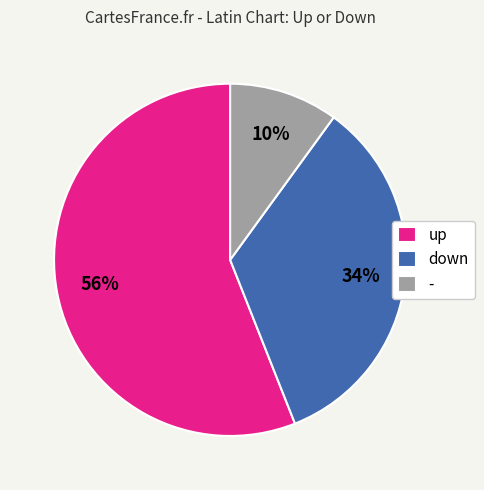

Between up and -, which is larger?

up